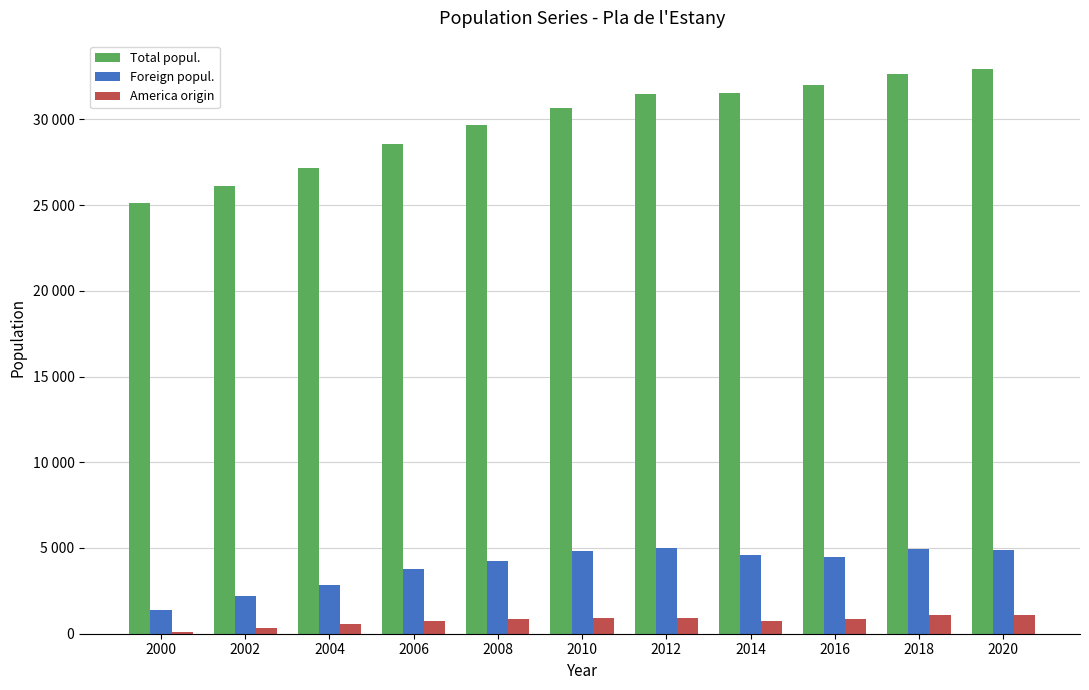

What is the difference between the Total popul. values at 2016 and 2002?

5892